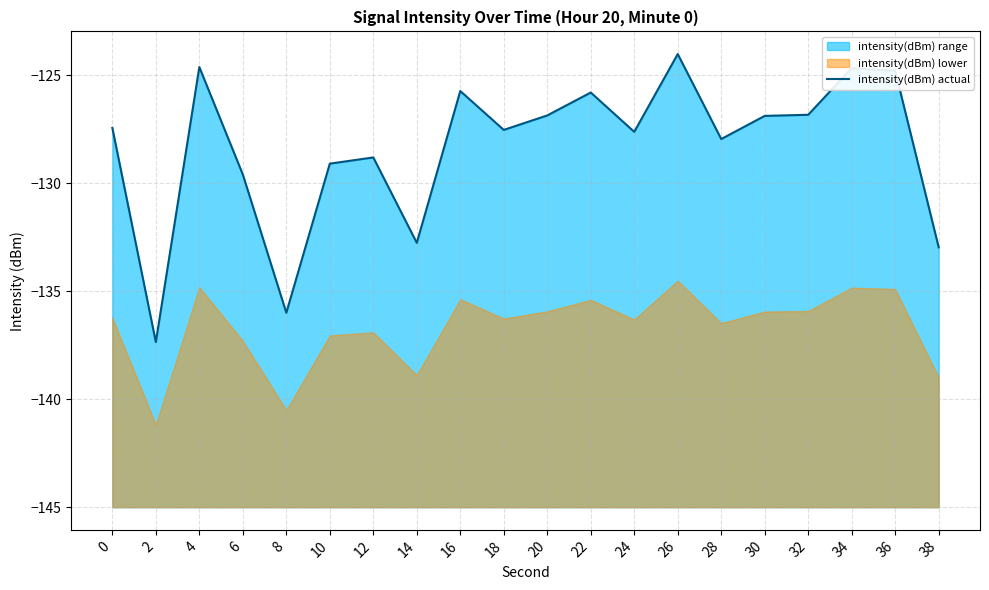

What is the average value?

-128.4